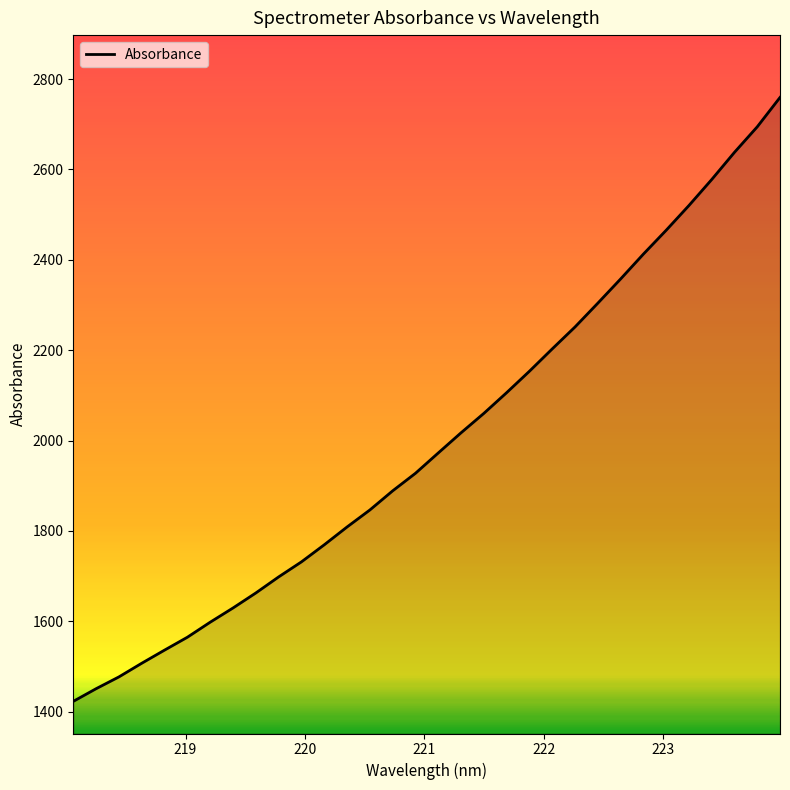

What is the smallest value displayed?

1422.7